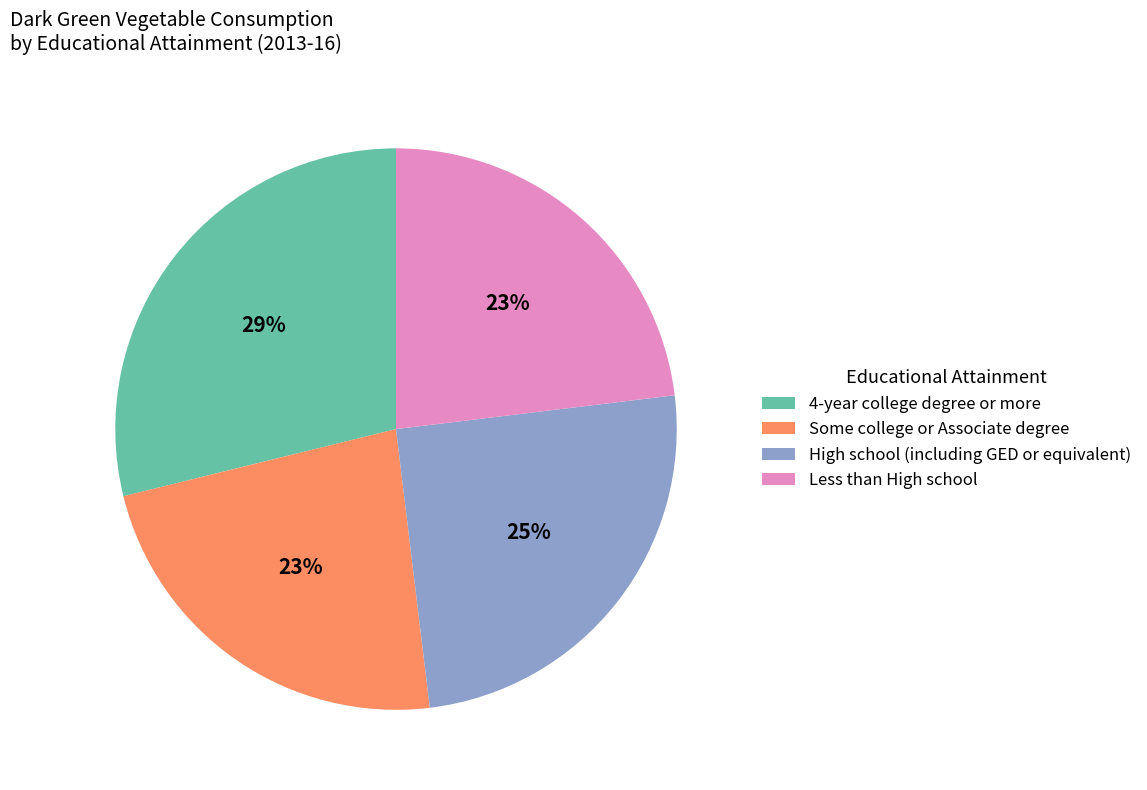

Is the sum of High school (including GED or equivalent) and Less than High school greater than half?

No